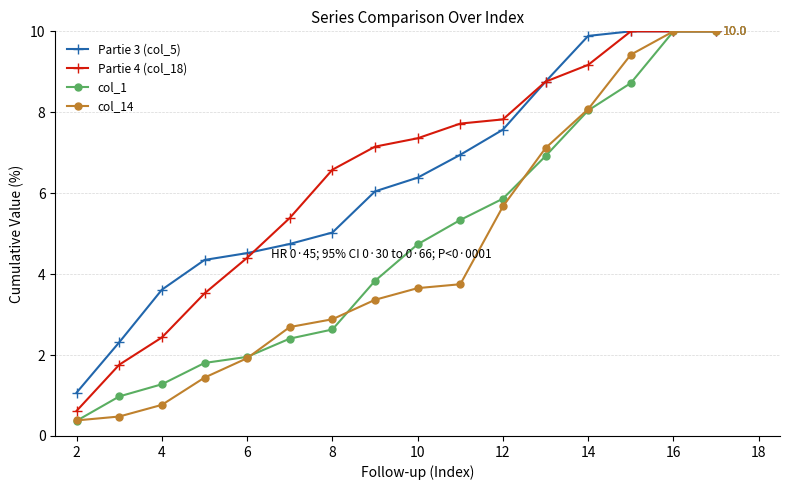

What are all the series names shown in the legend?

Partie 3 (col_5), Partie 4 (col_18), col_1, col_14